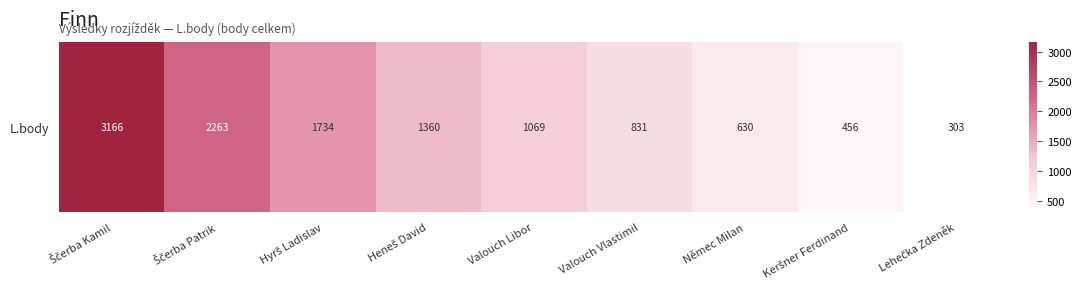

At which category does the chart reach its minimum across all series?

Lehečka Zdeněk